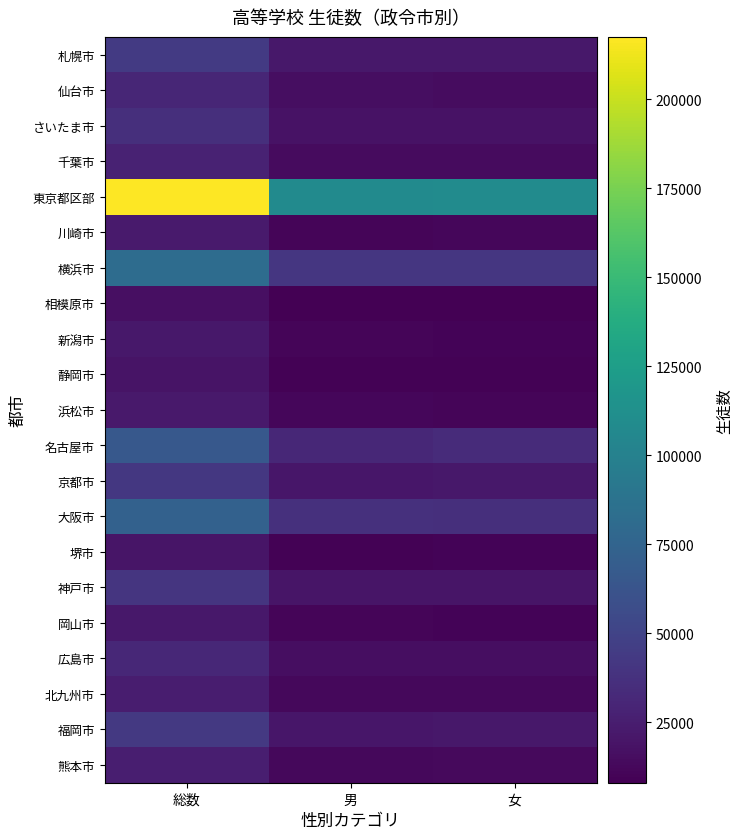

What is the minimum value shown in the chart?

8084